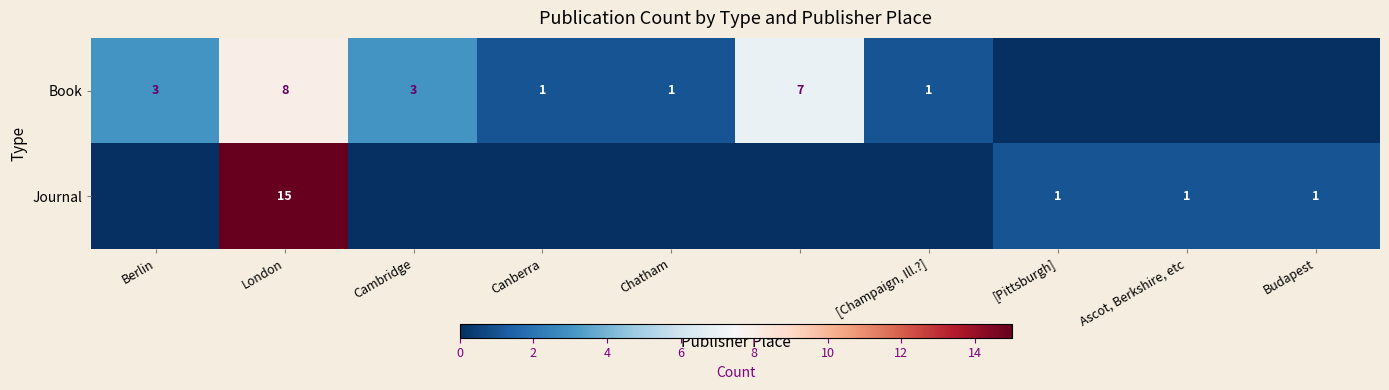

What is the difference between the highest and lowest values at Berlin?

3